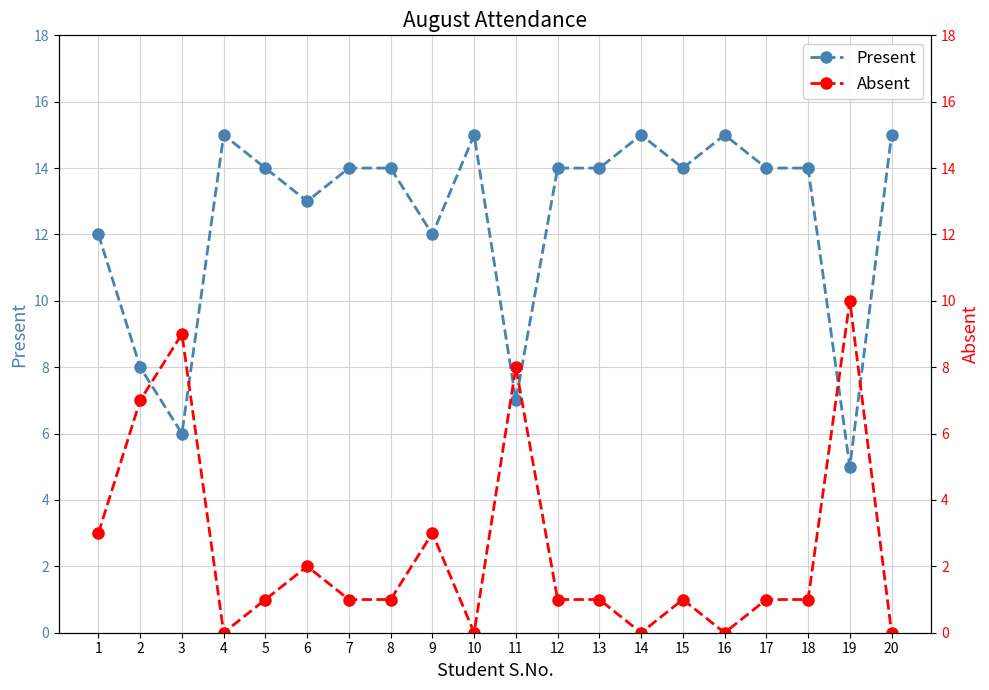

What is the value of the Present point at the 4th from the left?

15